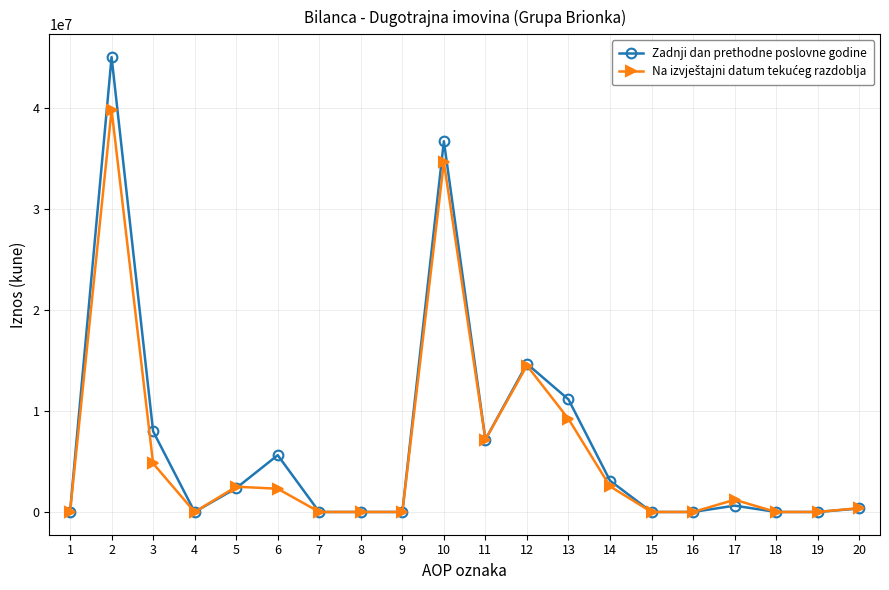

What is the total value across all series at 3?

12787470